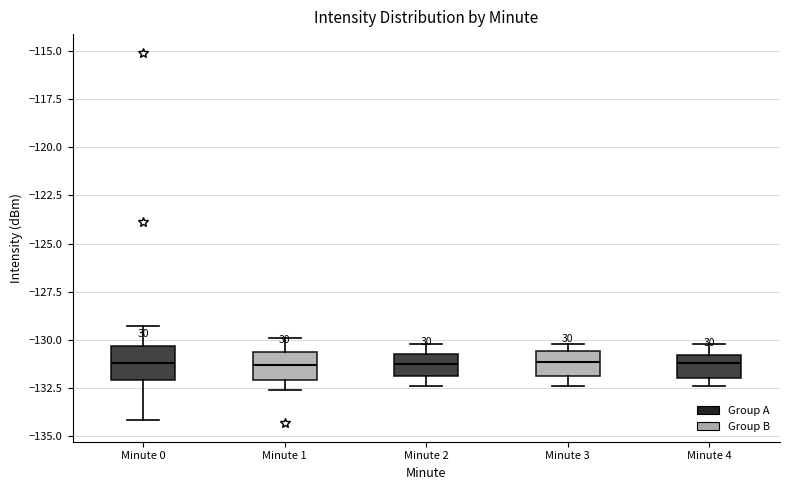

Where is the upper edge of the box for Minute 4 on the y-axis? The values are not printed on the chart, so give them approximately, as read against the axis.

-131.0